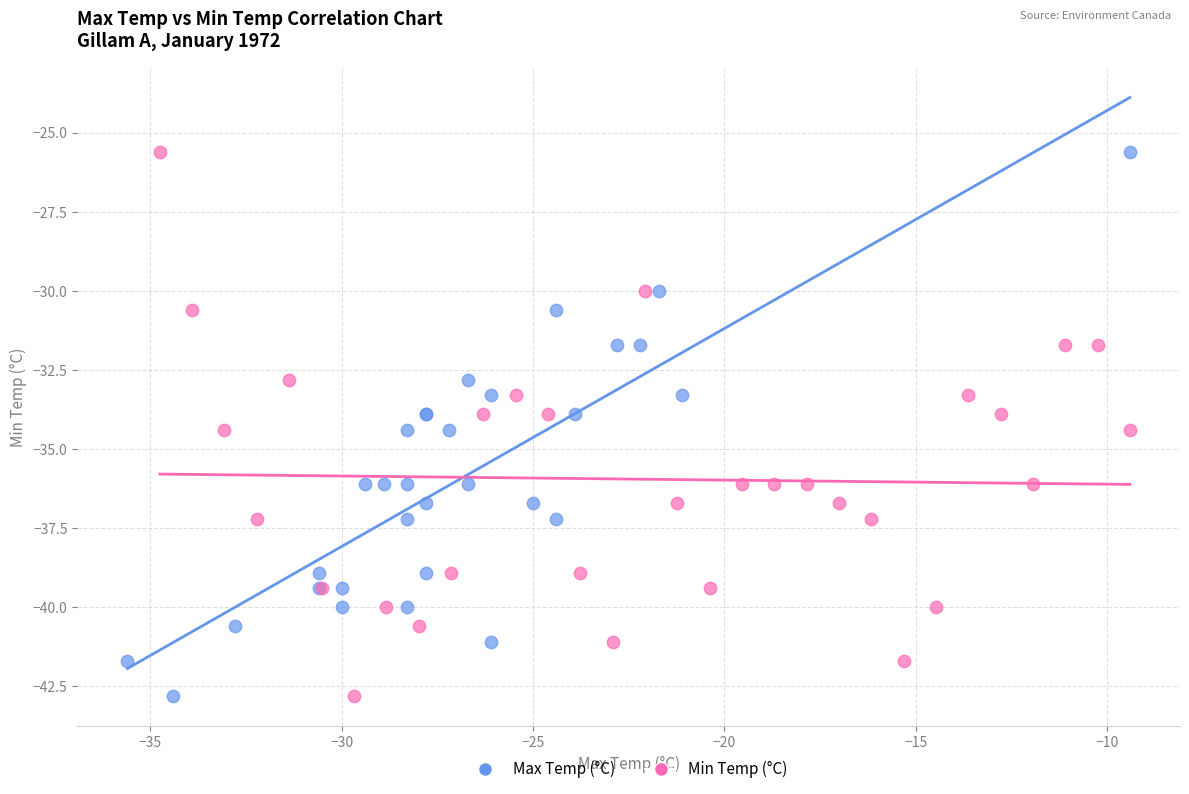

What are all the series names shown in the legend?

Max Temp (°C), Min Temp (°C)